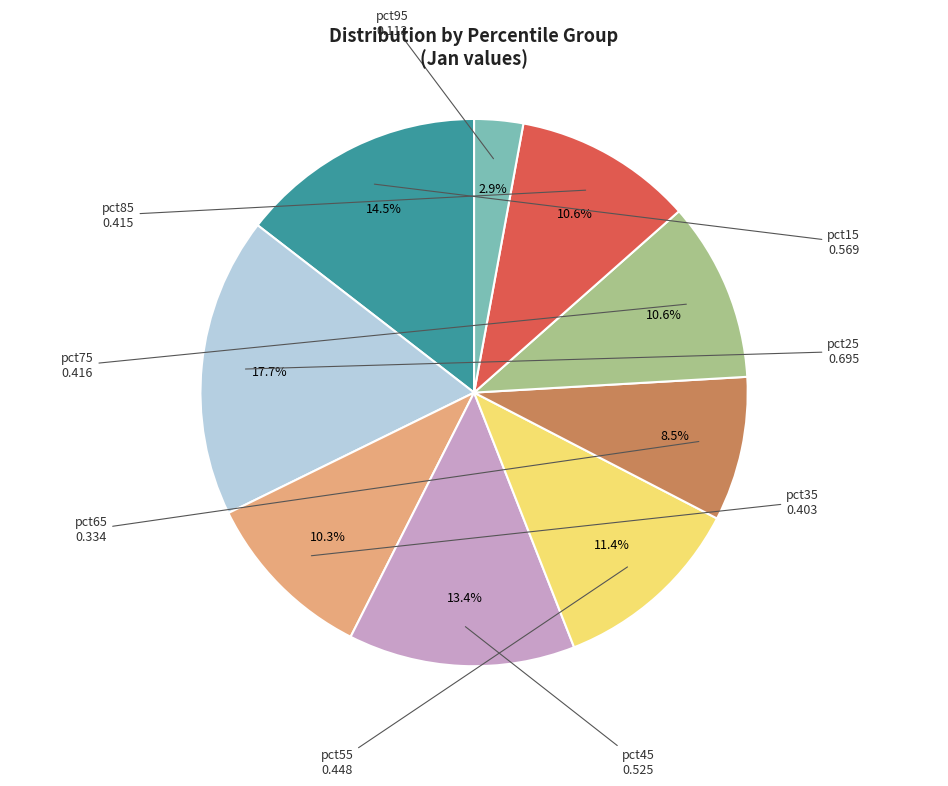

How many segments does this pie chart have?

9